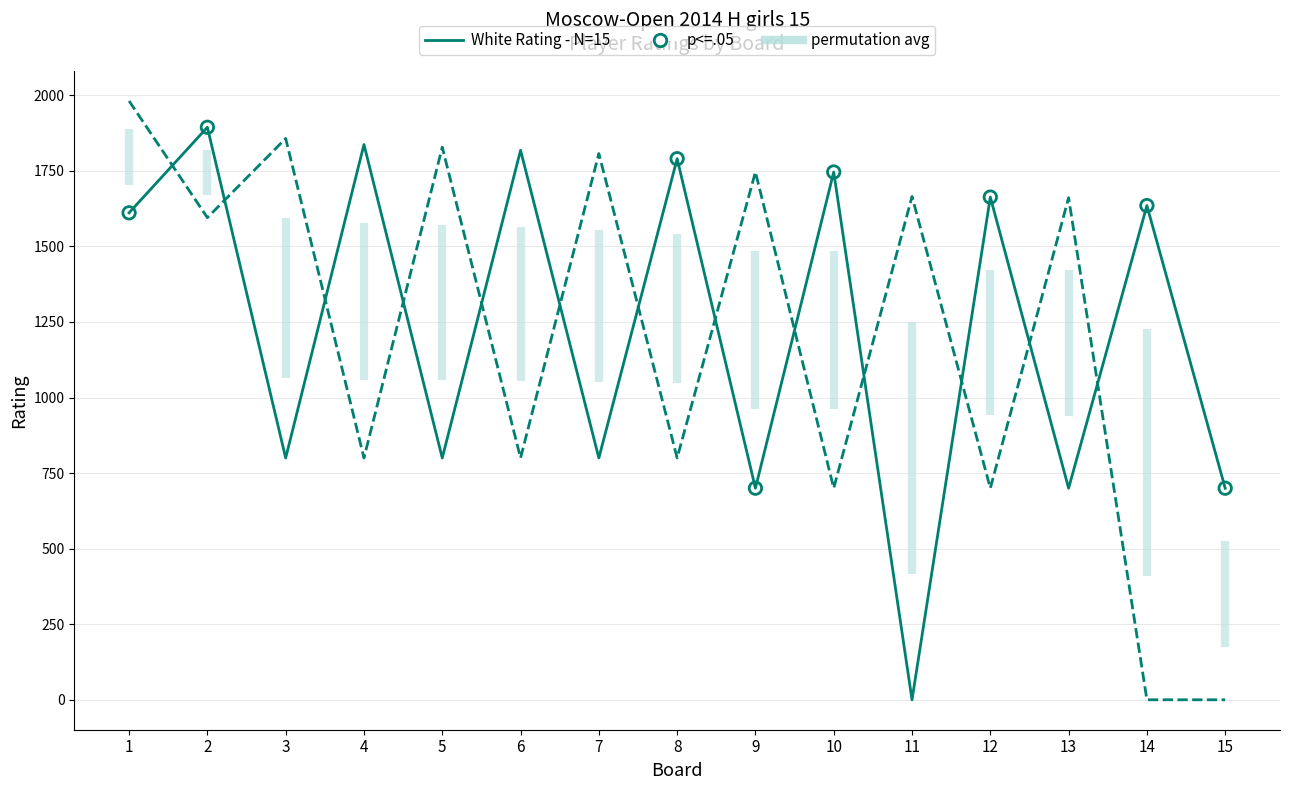

At which category is the sum across all series the highest?

1